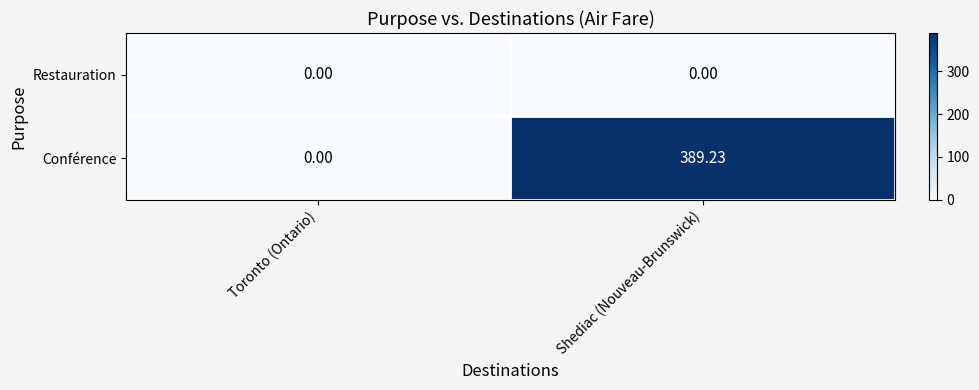

At which category is the sum across all series the highest?

Shediac (Nouveau-Brunswick)